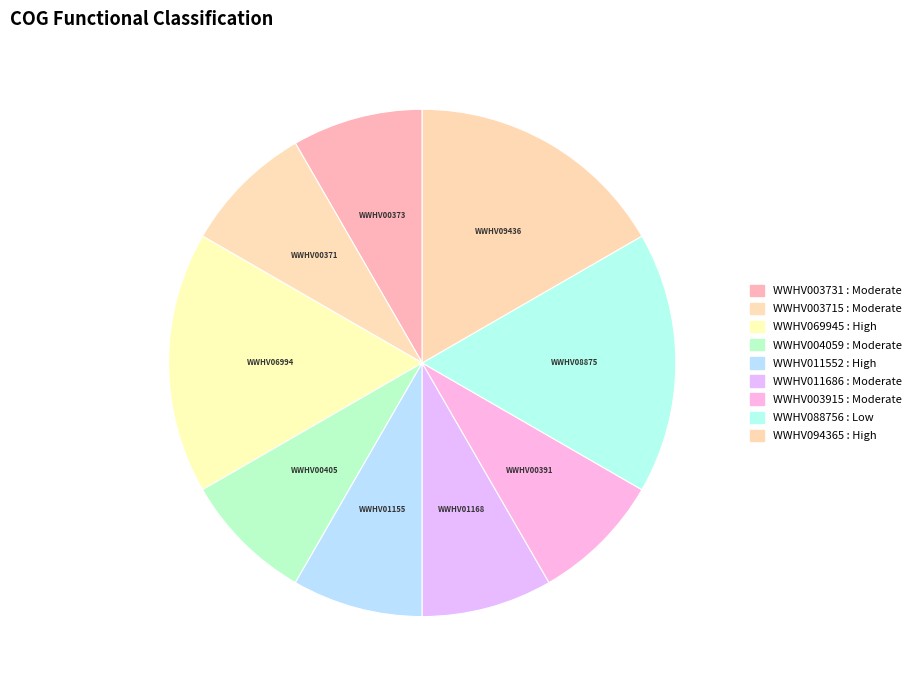

How many slices are in this pie chart?

9